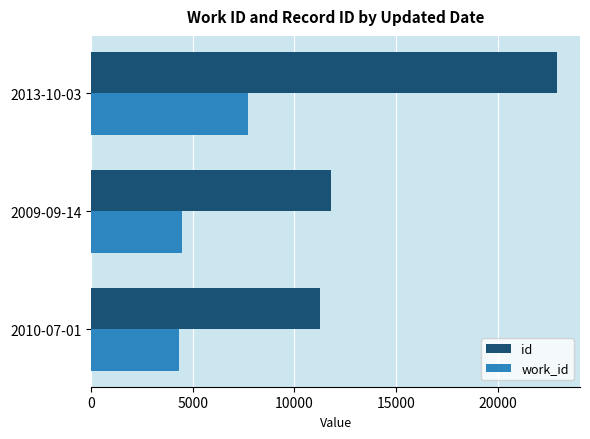

List the series in order of their overall mean, lowest first.

work_id, id